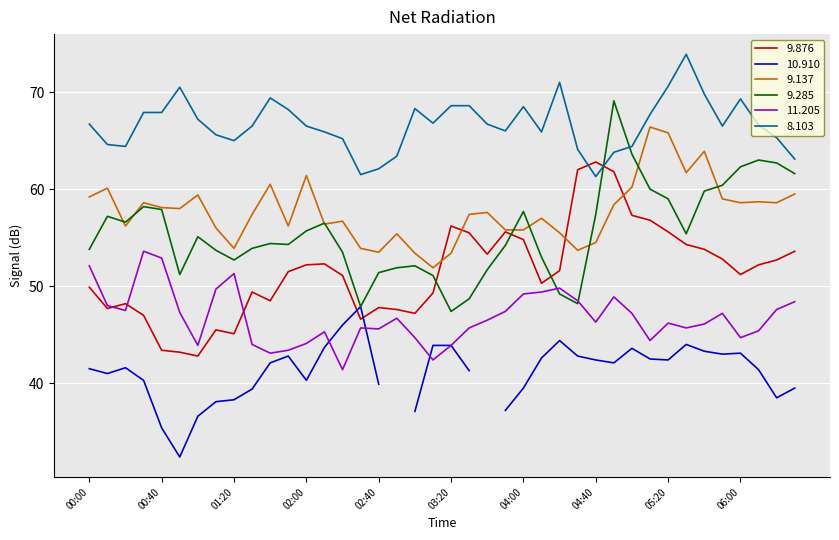

True or false: 8.103 and 9.137 cross at least once.

False